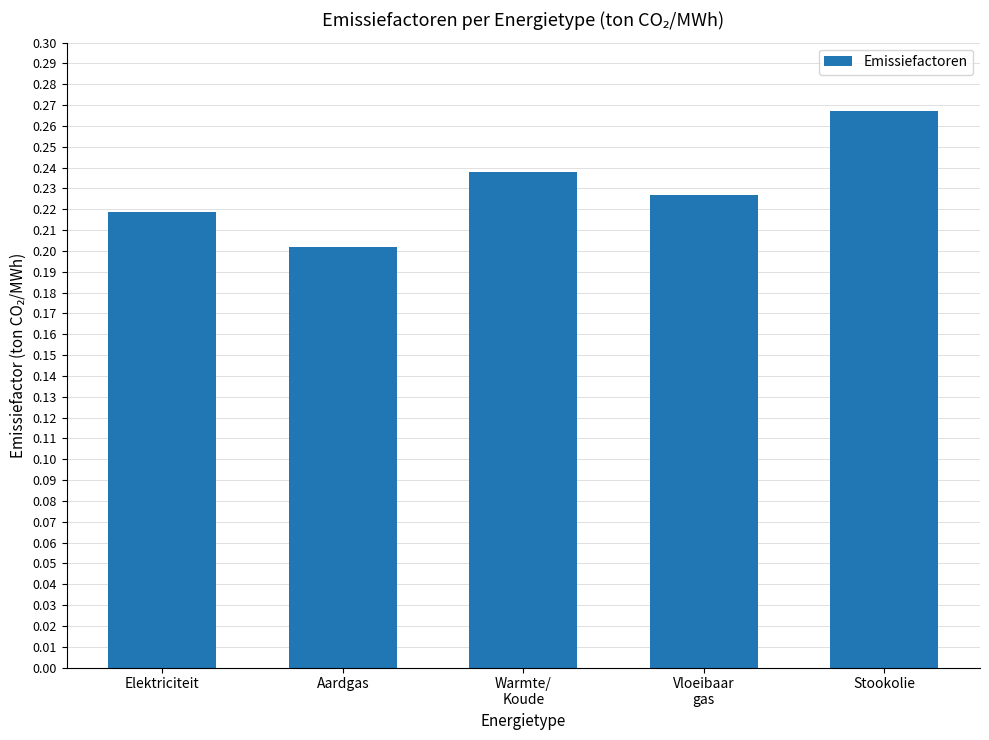

List the labels in order of value, smallest first.

Aardgas, Elektriciteit, Vloeibaar
gas, Warmte/
Koude, Stookolie